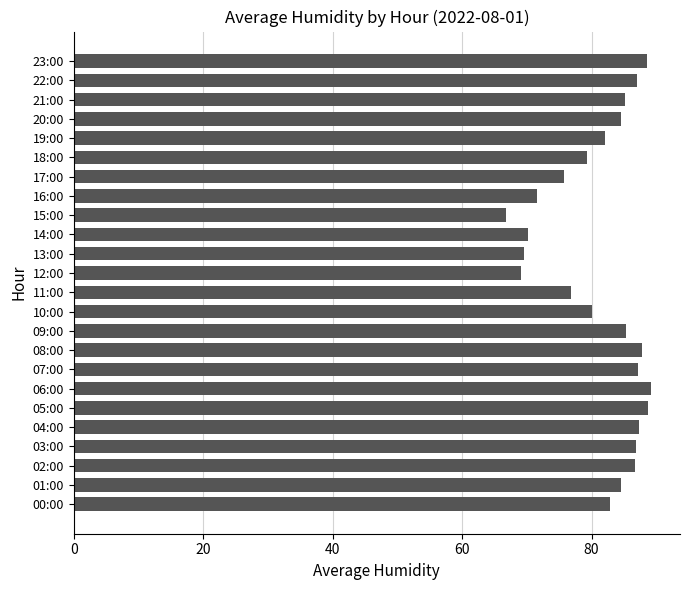

Between 06:00 and 14:00, which is larger?

06:00